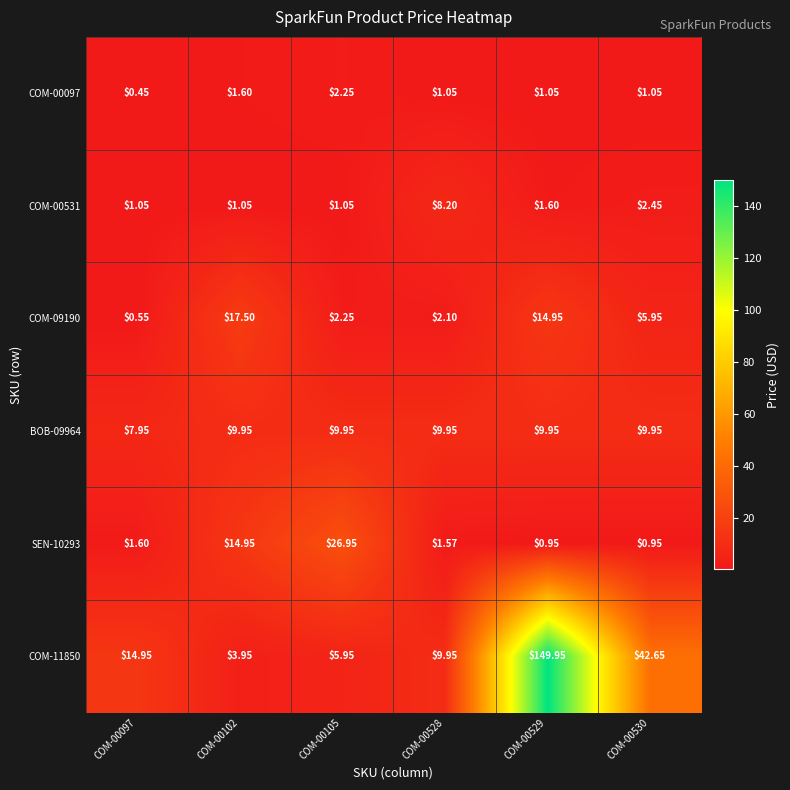

Is the value of SEN-10293 at COM-00530 greater than the value of BOB-09964 at COM-00097?

No